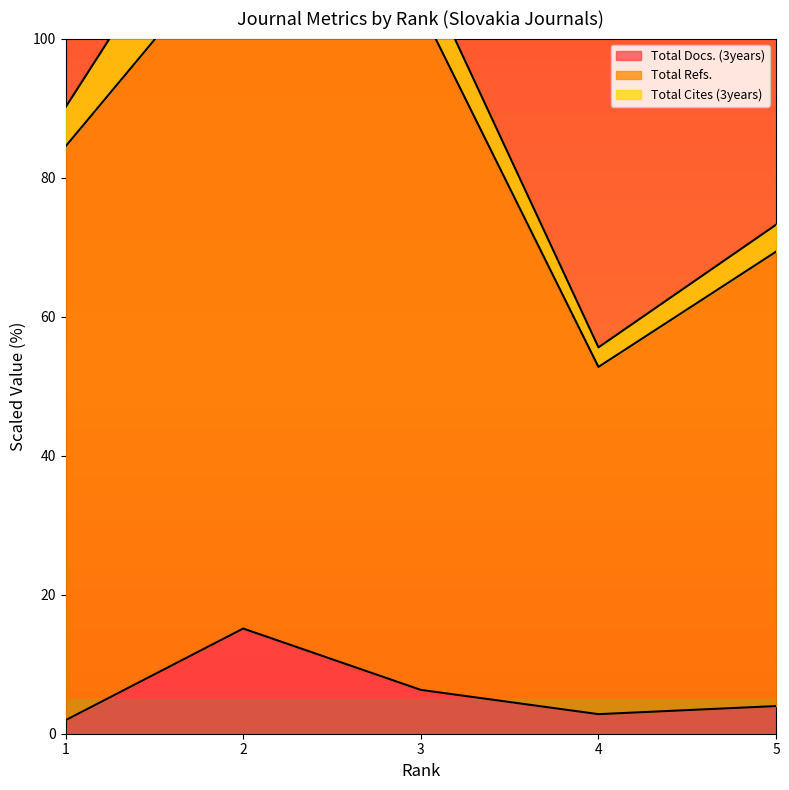

Does the chart display data point markers on the line(s)?

No